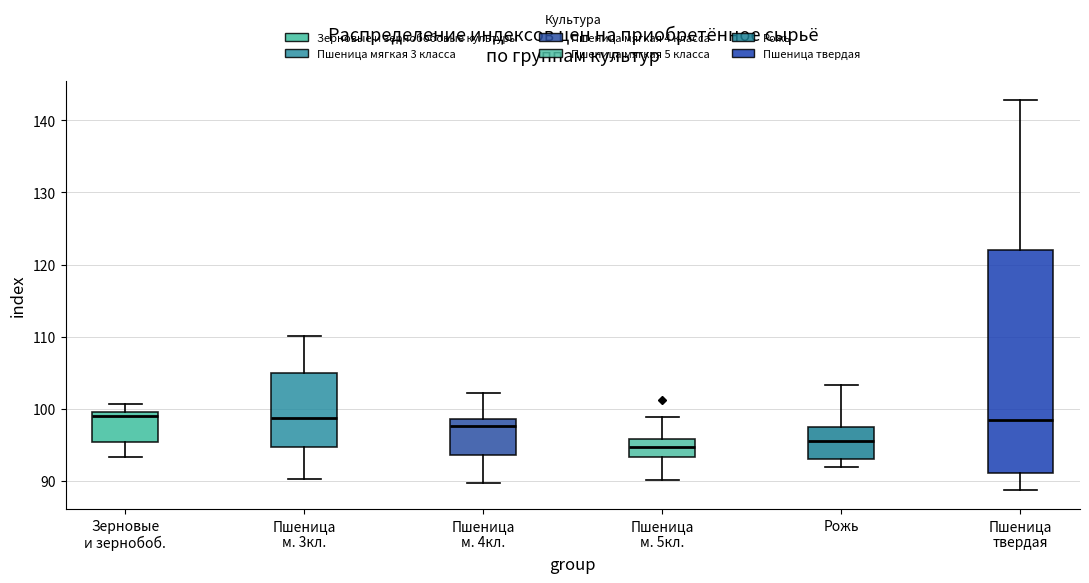

Which box is the tallest, from its lower edge to its upper edge?

Пшеница твердая